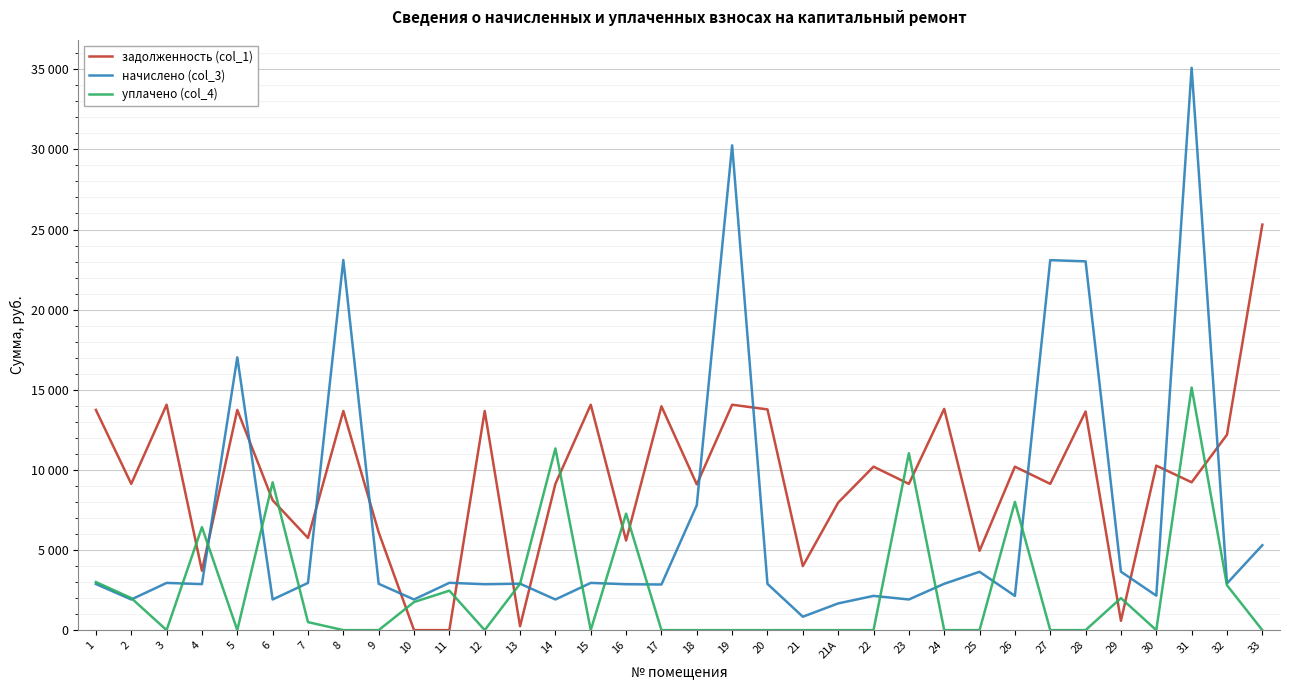

What is the difference between the начислено (col_3) values at 8 and 12?

20233.2